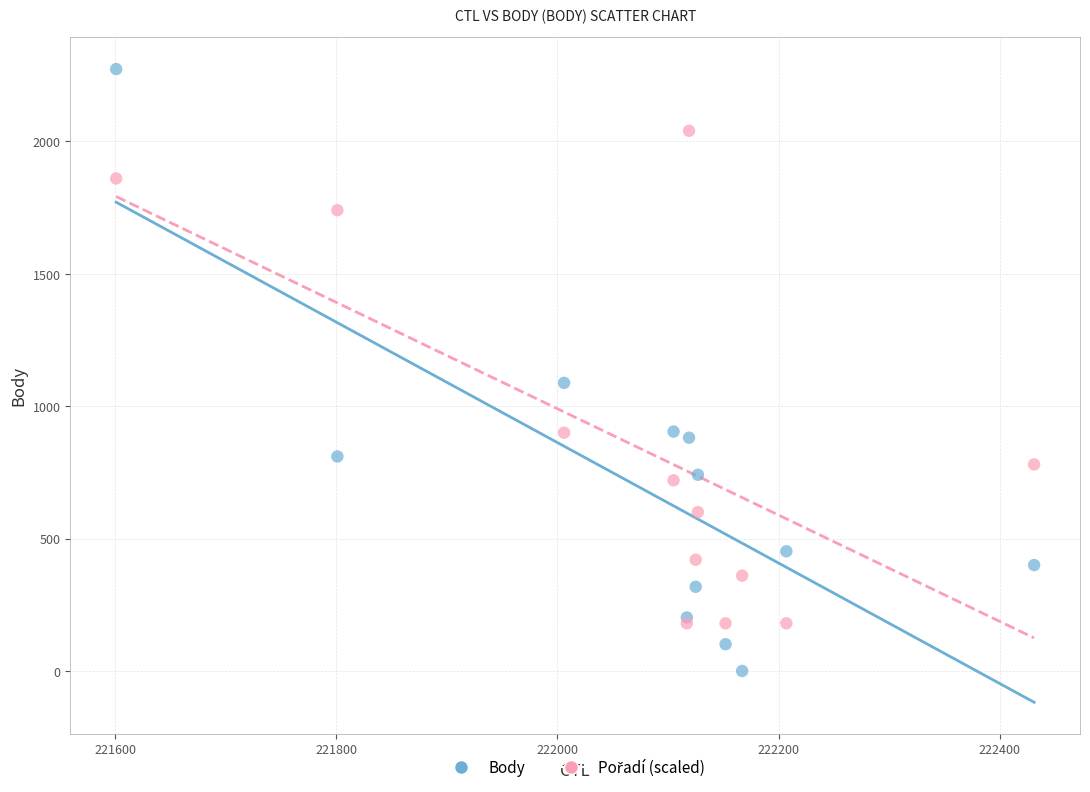

Across all series, what Y value is closest to 1136?

1088